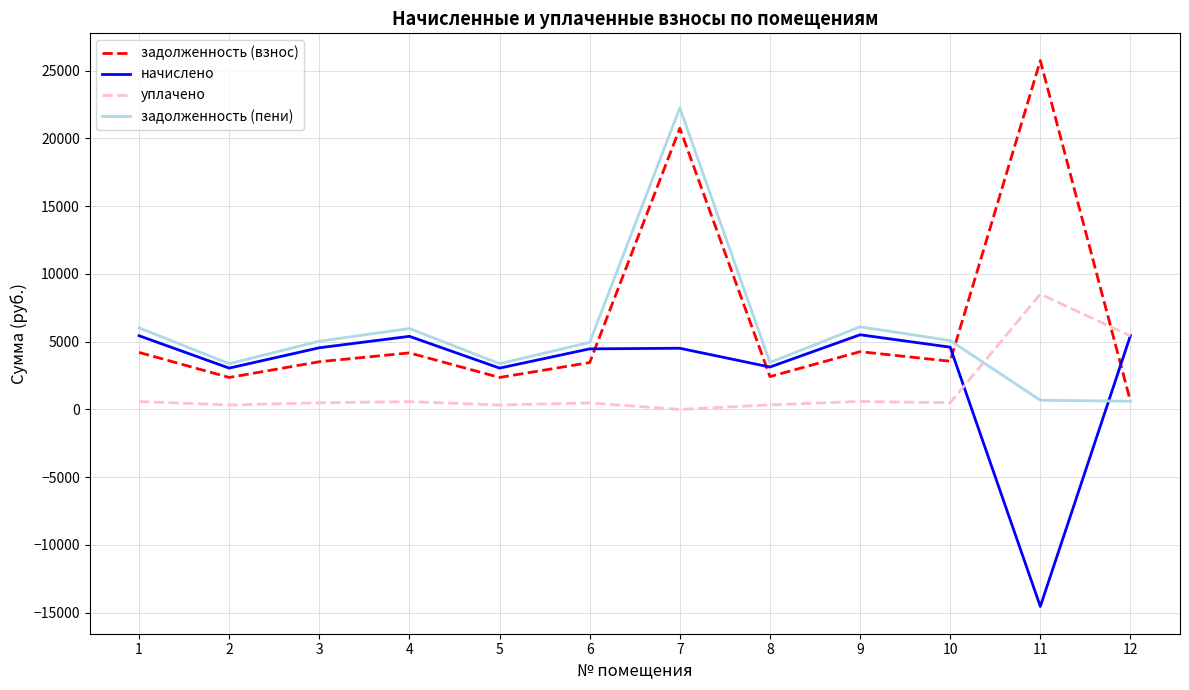

How many lines are shown in the chart?

4